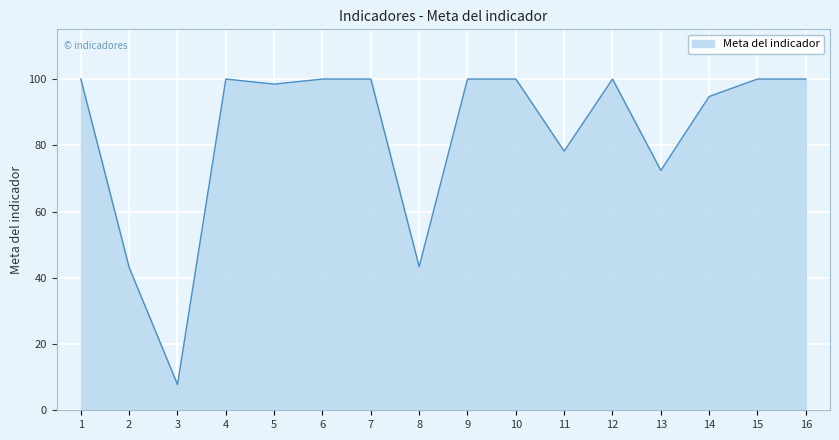

The value at 8 is 26.5. True or false?

False